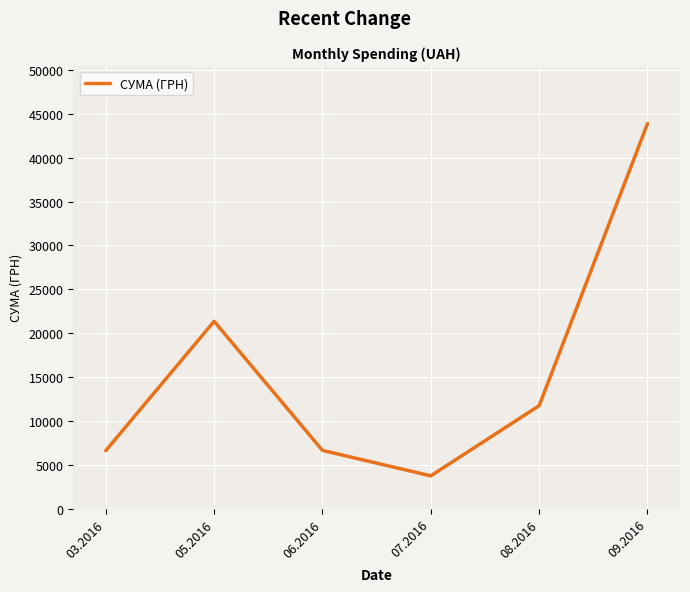

What is the ratio of the value at 08.2016 to the value at 06.2016?

1.8